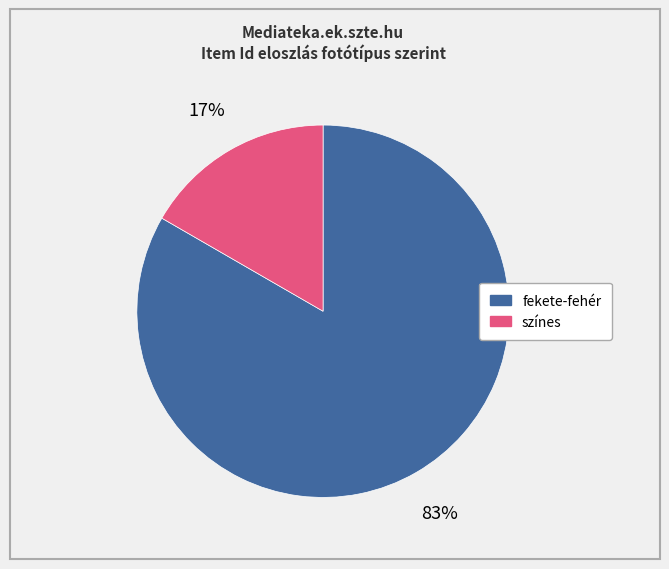

How many slices are in this pie chart?

2